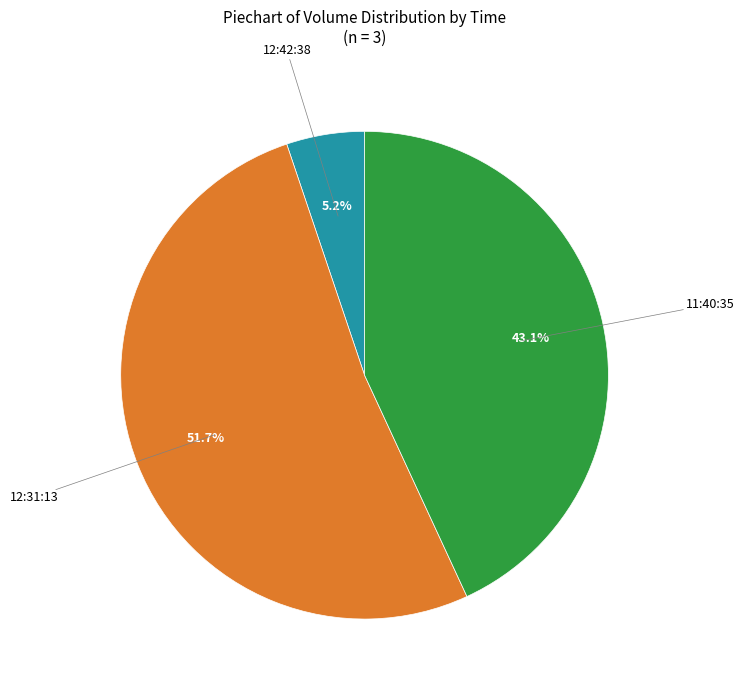

Rank the categories by value from lowest to highest.

12:42:38, 11:40:35, 12:31:13